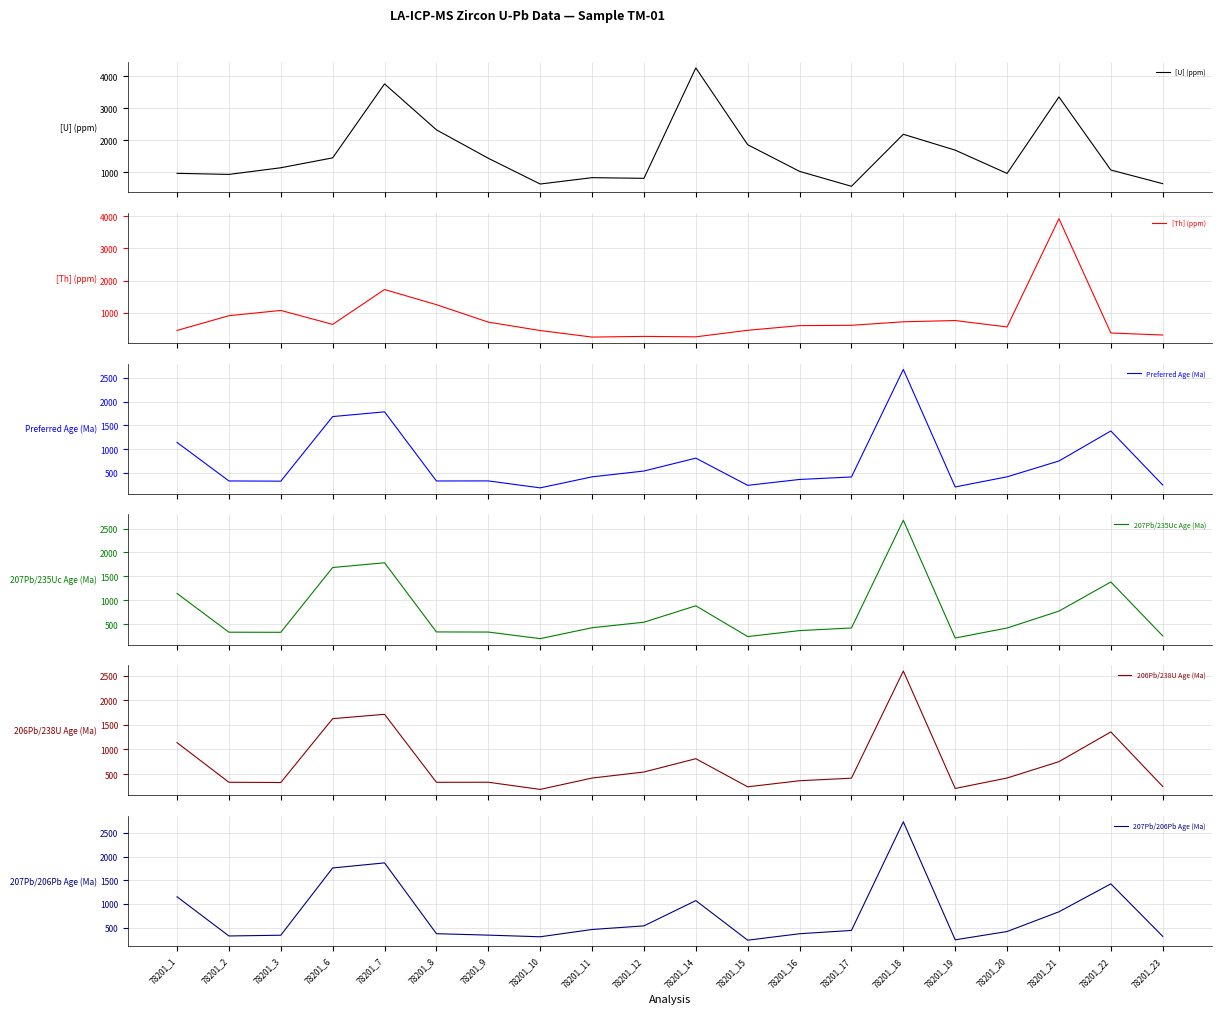

True or false: [Th] (ppm) has more than 1 points higher than both neighbors.

True